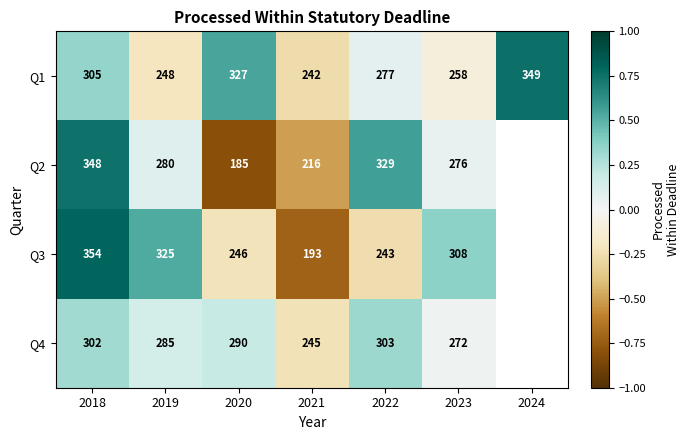

How many data points in Q1 are less than 277?

3